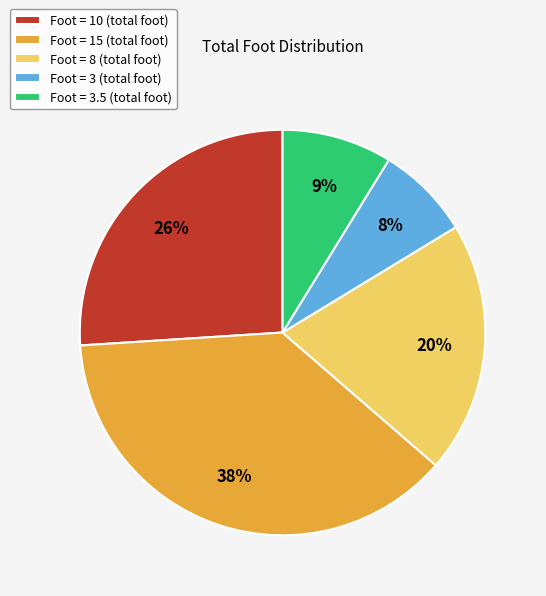

What is the largest slice in the pie chart?

Foot = 15 (total foot)